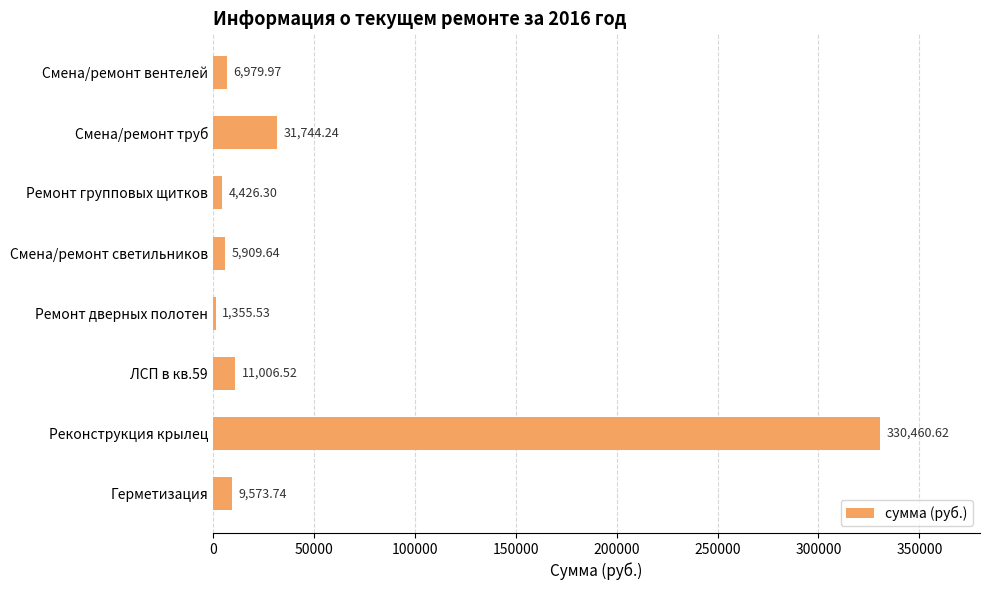

Rank the categories by value from lowest to highest.

Ремонт дверных полотен, Ремонт групповых щитков, Смена/ремонт светильников, Смена/ремонт вентелей, Герметизация, ЛСП в кв.59, Смена/ремонт труб, Реконструкция крылец